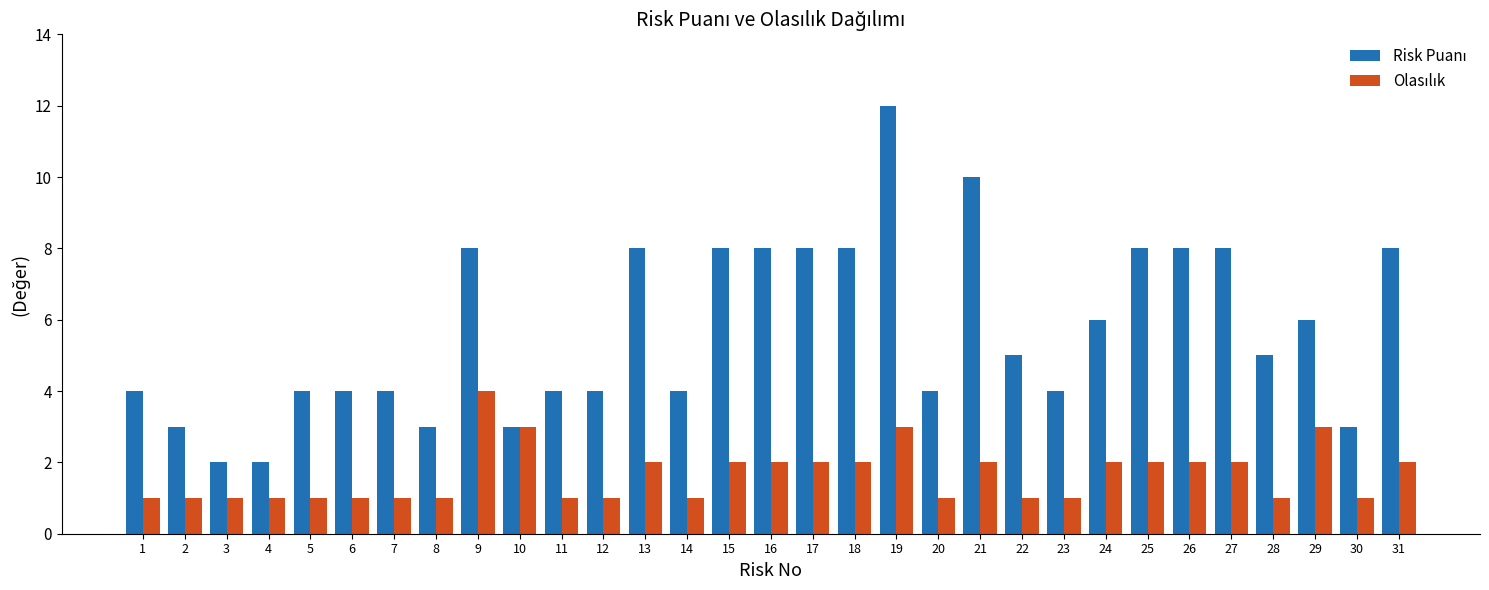

What is the maximum value shown in the chart?

12